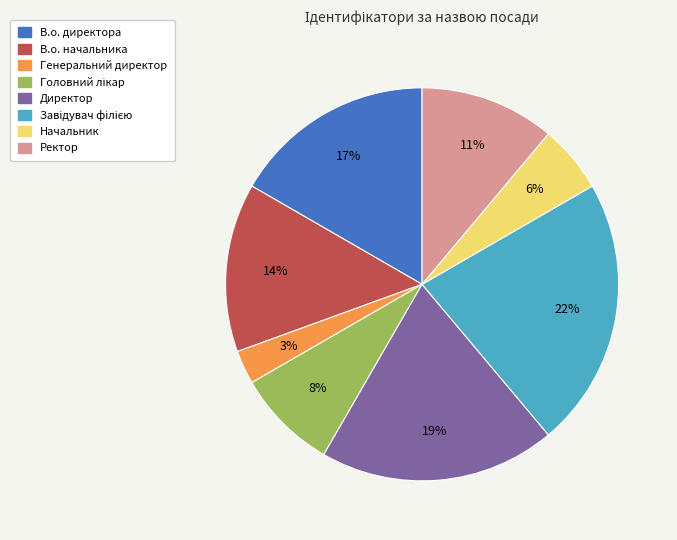

Which category has the smallest portion of the pie?

Генеральний директор